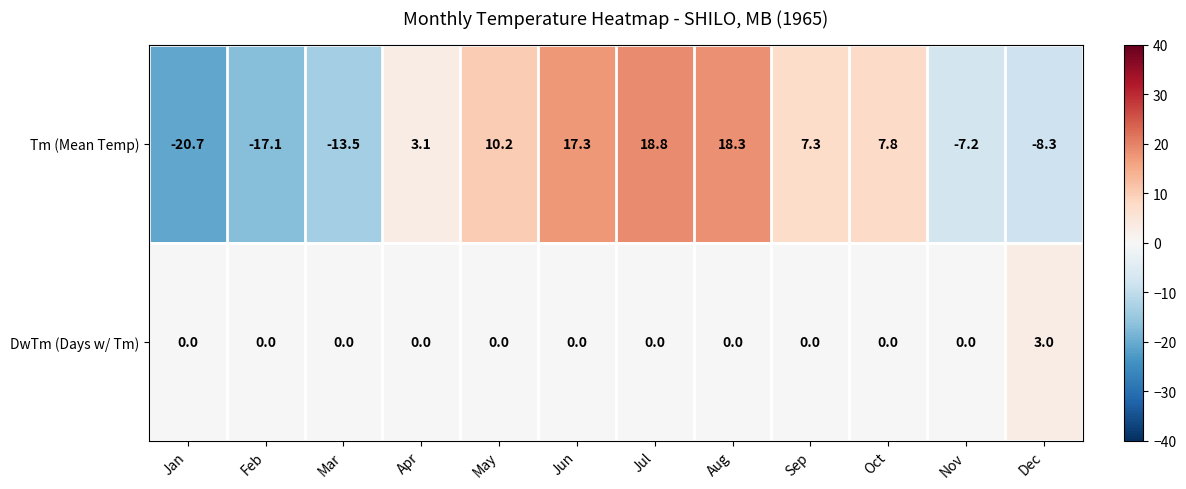

Rank the series by their maximum value, from lowest to highest.

DwTm (Days w/ Tm), Tm (Mean Temp)